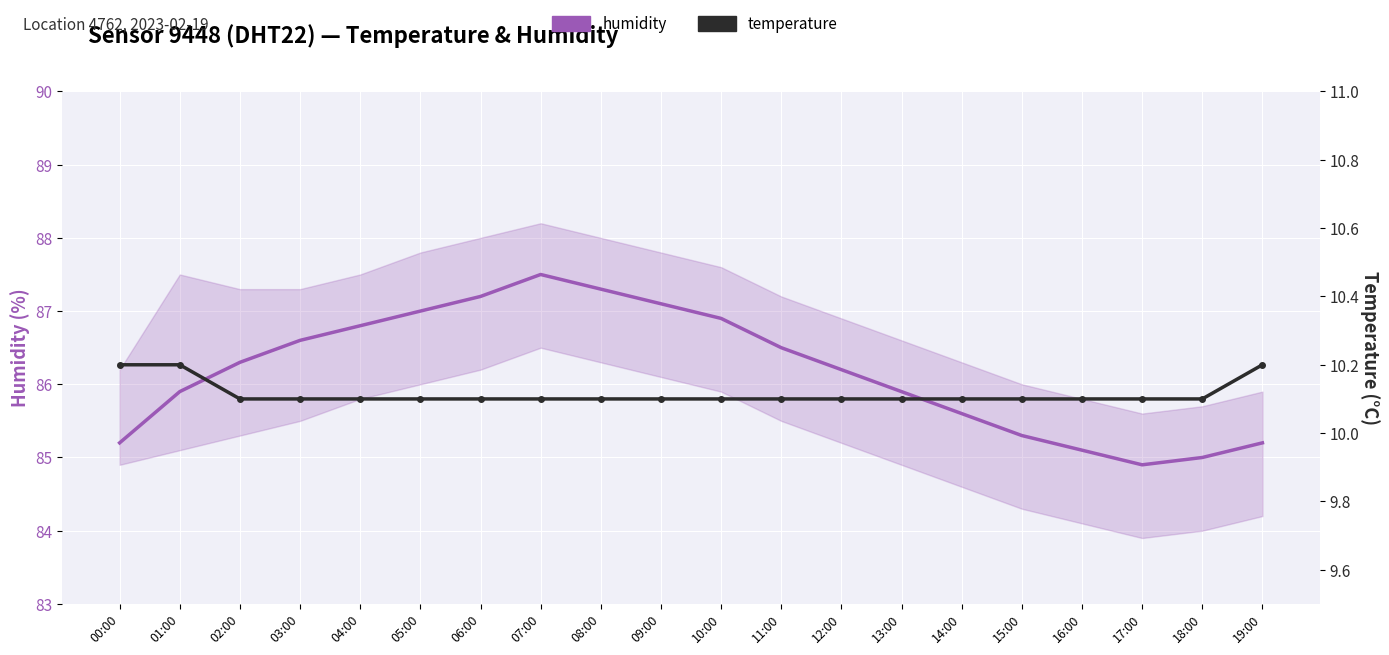

In humidity, how many points are higher than both neighbors (excluding endpoints)?

1